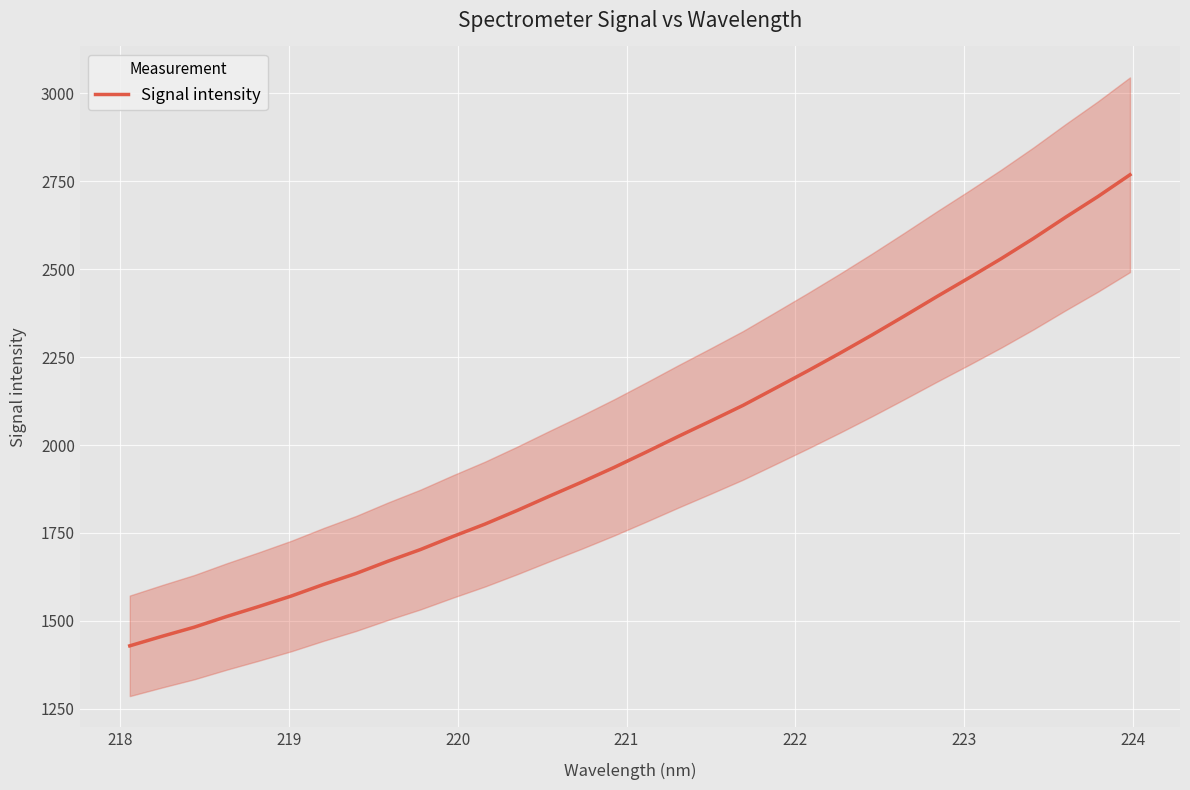

What is the highest value of the Signal intensity series?

2768.5